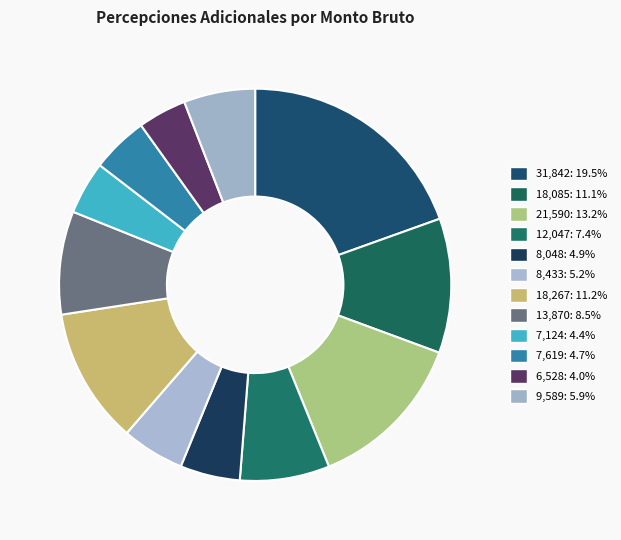

Rank the categories by value from highest to lowest.

AGUINALDO (31842), AGUINALDO (21590), AGUINALDO (18267), AGUINALDO (18085), AGUINALDO (13870), AGUINALDO (12047), AGUINALDO (9589), AGUINALDO (8433), AGUINALDO (8048), AGUINALDO (7619), AGUINALDO (7124), AGUINALDO (6528)